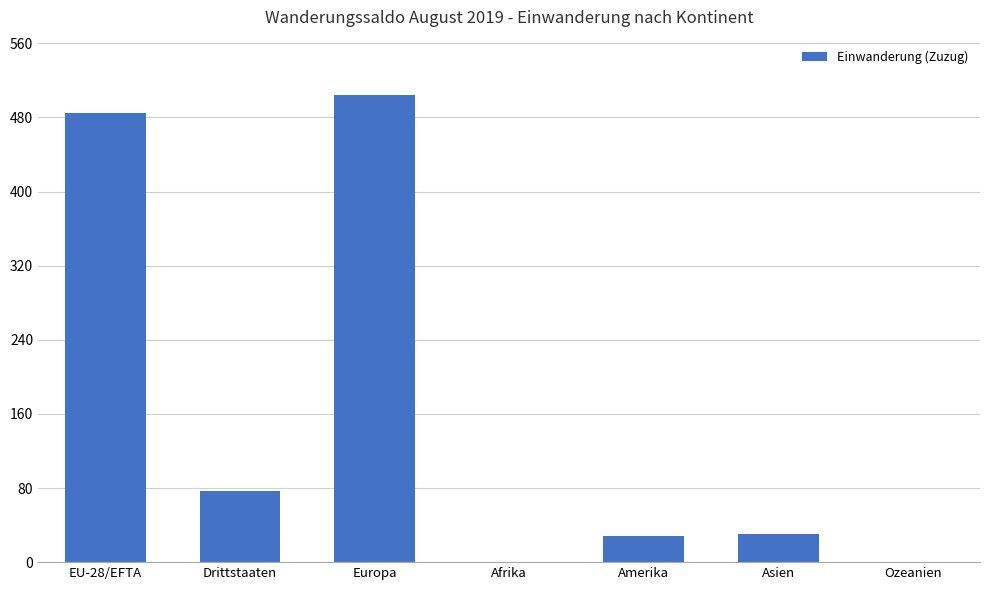

How many series are shown in this chart?

1